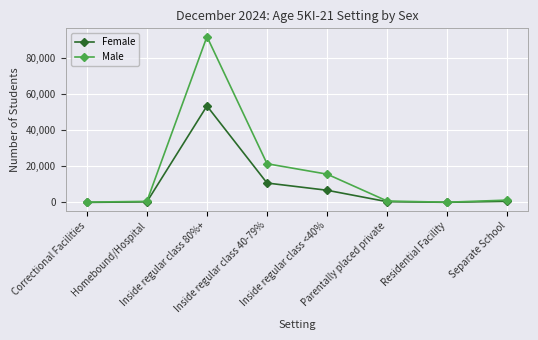

Rank the series at Inside regular class 40-79% from lowest to highest value.

Female, Male